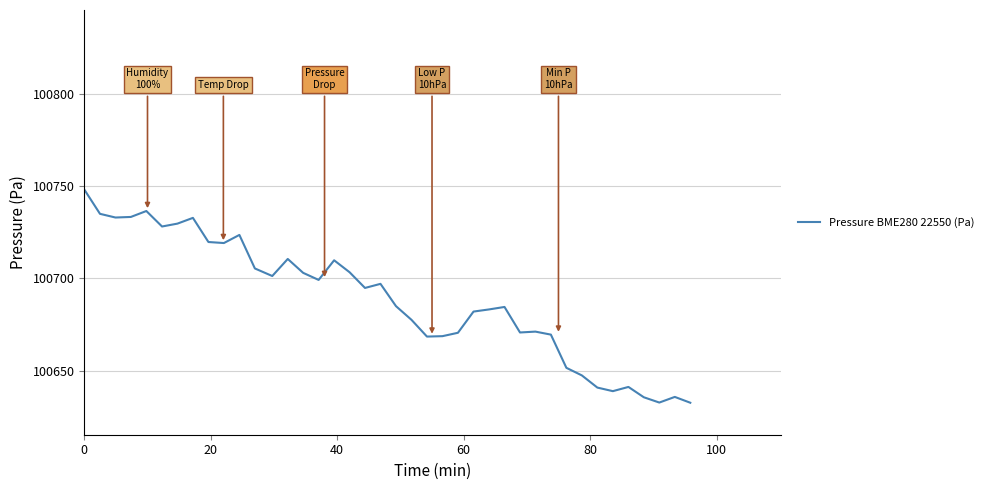

How many lines are shown in the chart?

1